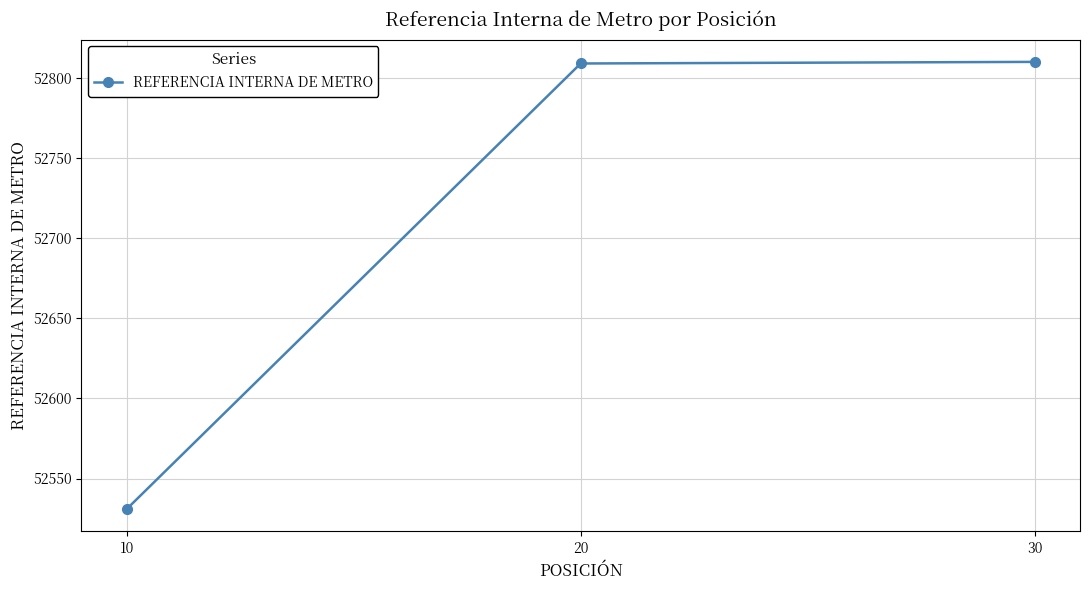

What is the minimum value shown in the chart?

52531